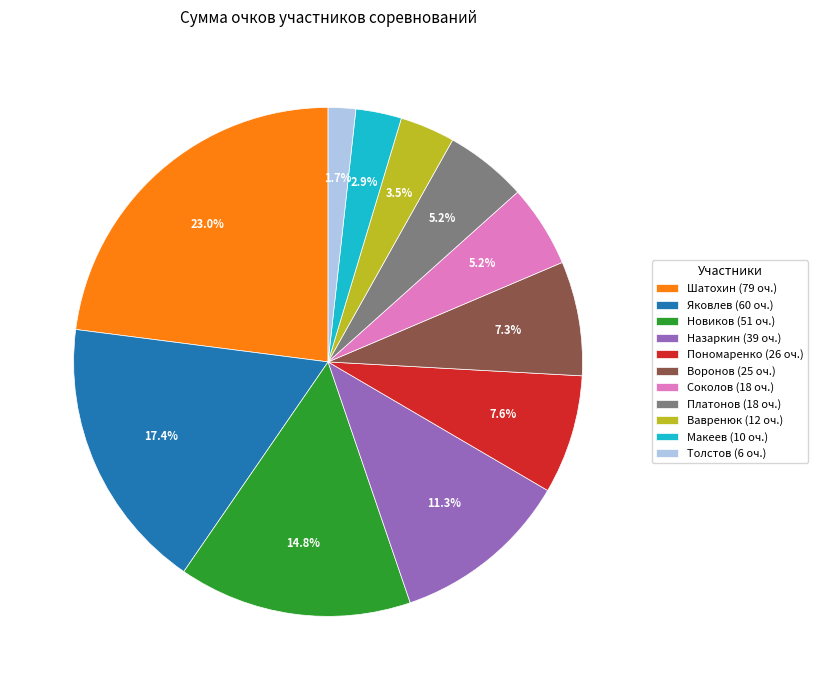

Is there any slice that represents more than half of the pie?

No